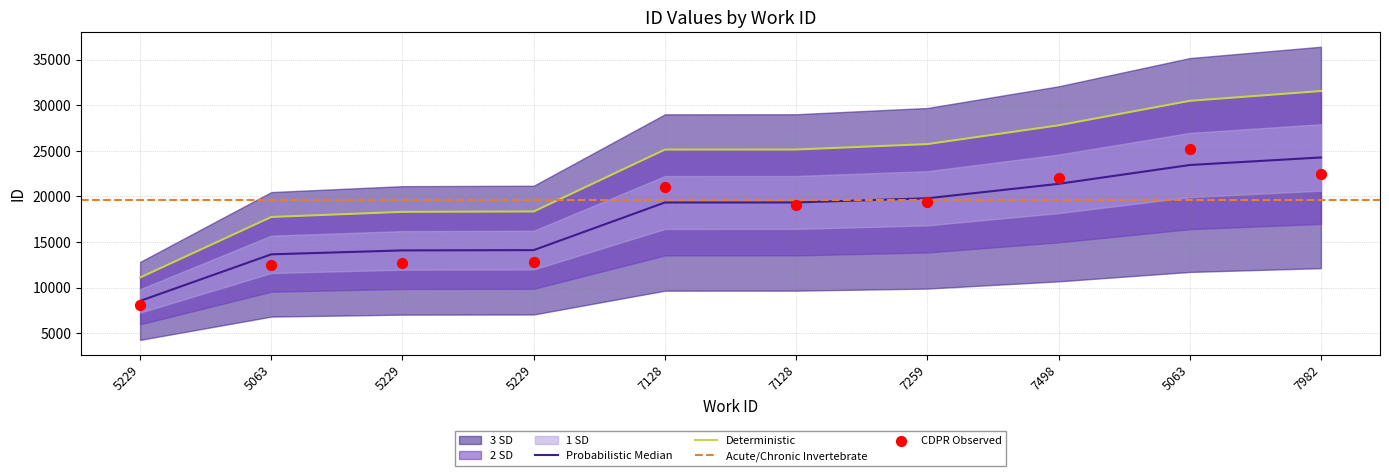

Which has a higher value, 7498 or 7128?

7498